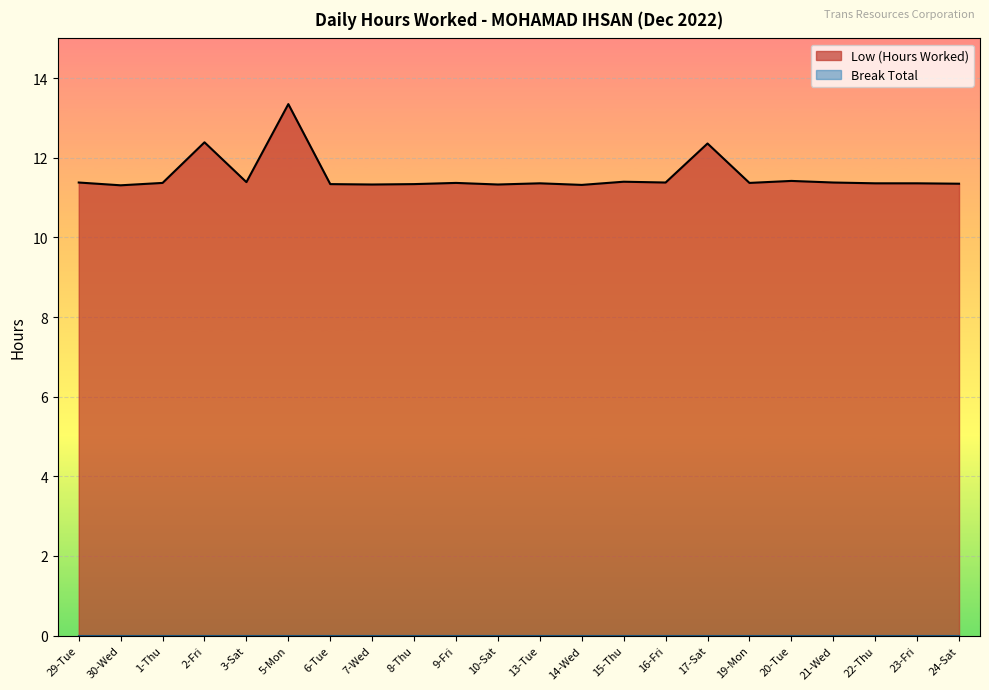

Between 1-Thu and 9-Fri, which is larger?

1-Thu